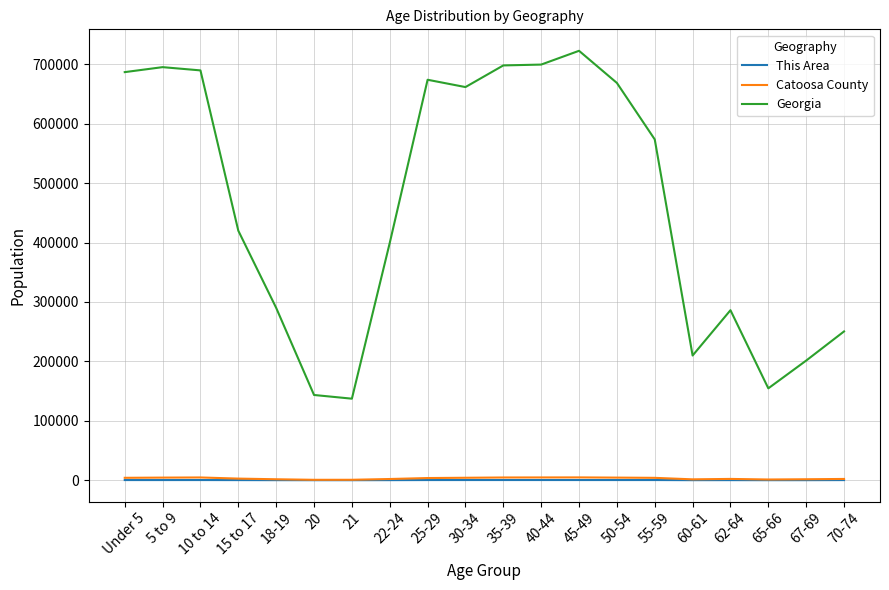

Which series has the largest total across all categories?

Georgia